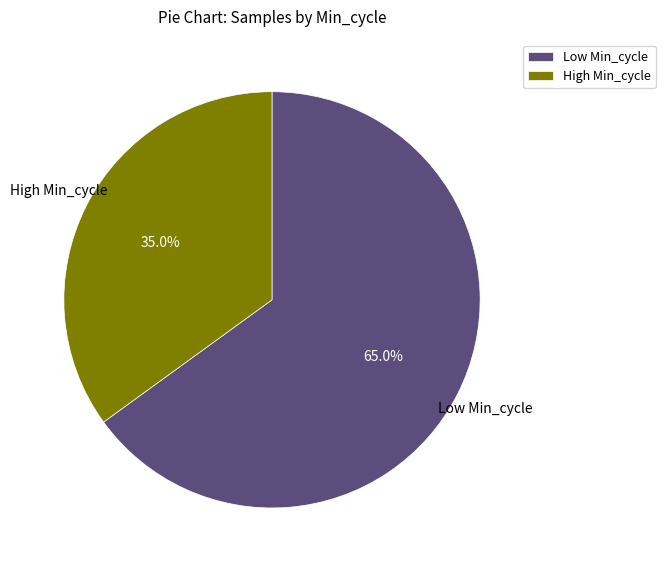

Is there a majority slice in this chart?

Yes